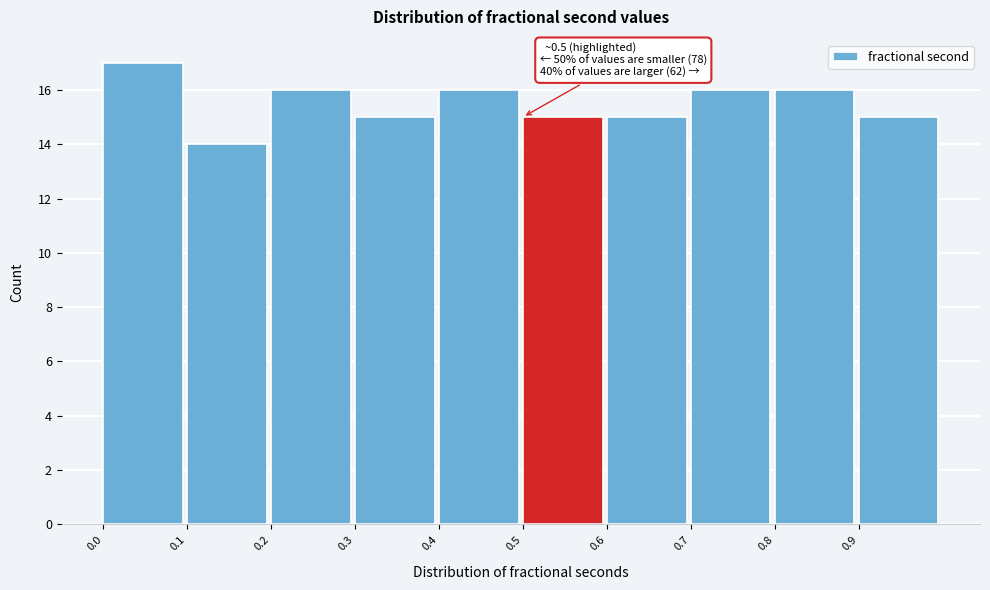

Which range on the x-axis has the tallest bar?

0.0 to 0.1